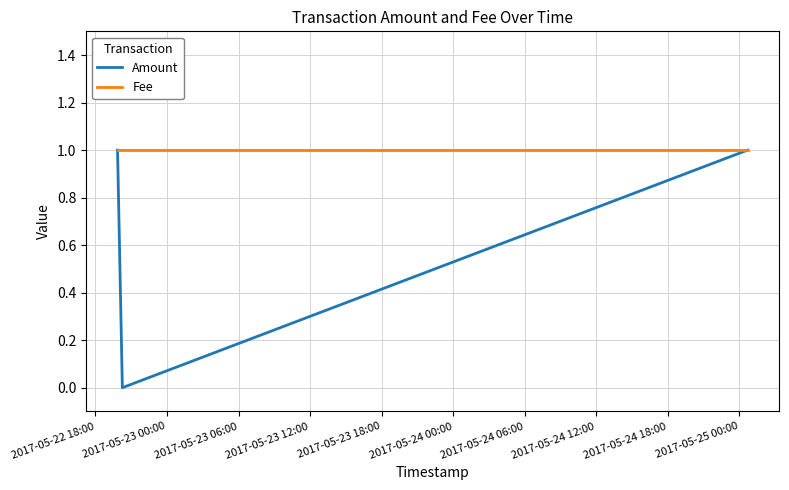

How many values in Amount are above zero?

2